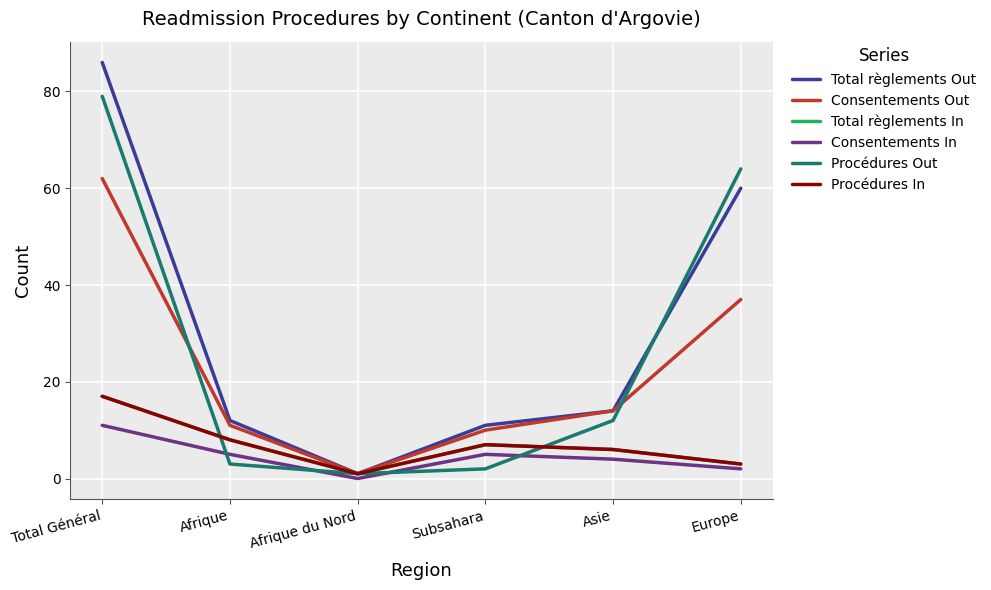

Count the number of categories in the chart.

6